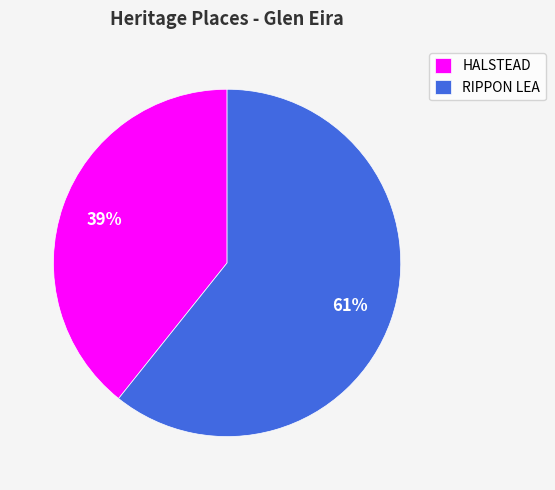

Between HALSTEAD and RIPPON LEA, which is larger?

RIPPON LEA